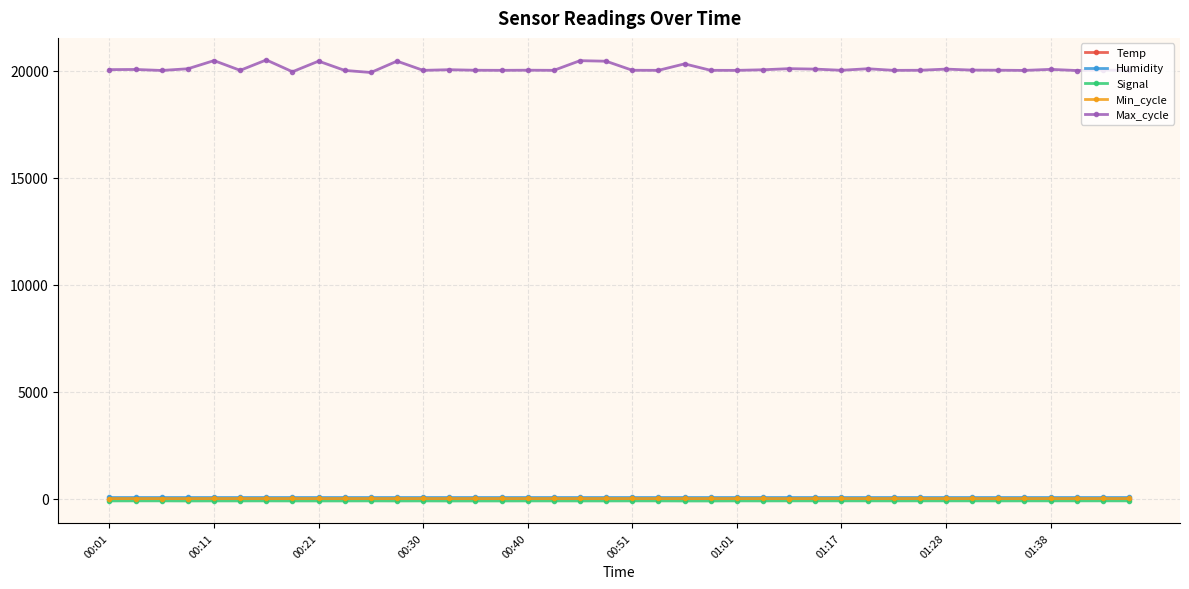

True or false: Max_cycle and Humidity cross at least once.

False